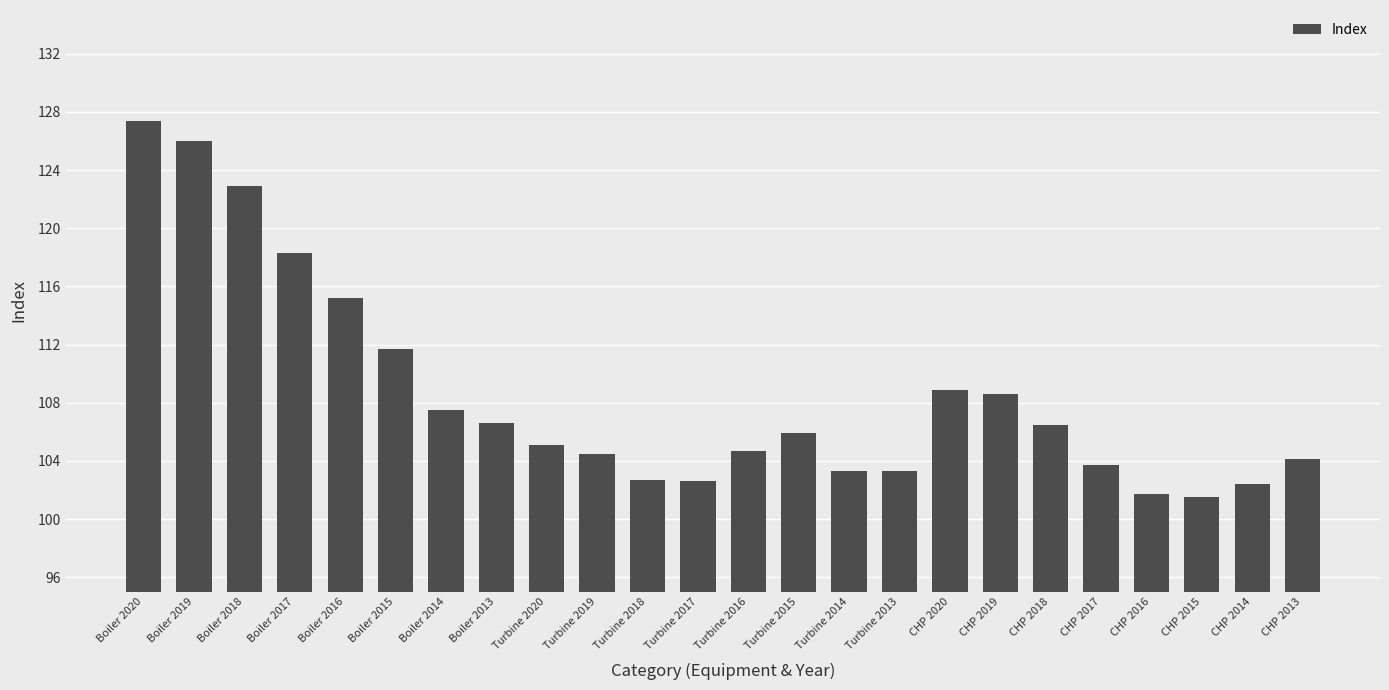

What is the difference between the maximum and minimum values?

25.9